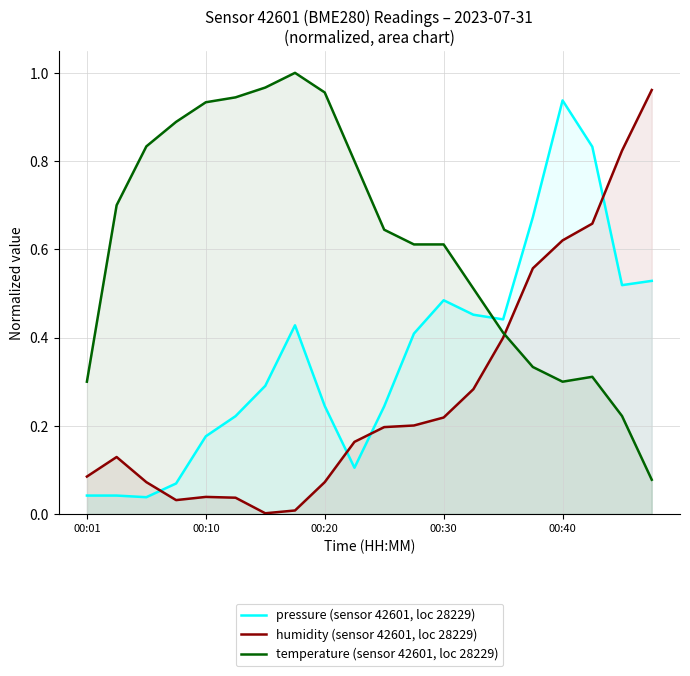

How many intersections are there between temperature (sensor 42601, loc 28229) and pressure (sensor 42601, loc 28229)?

1